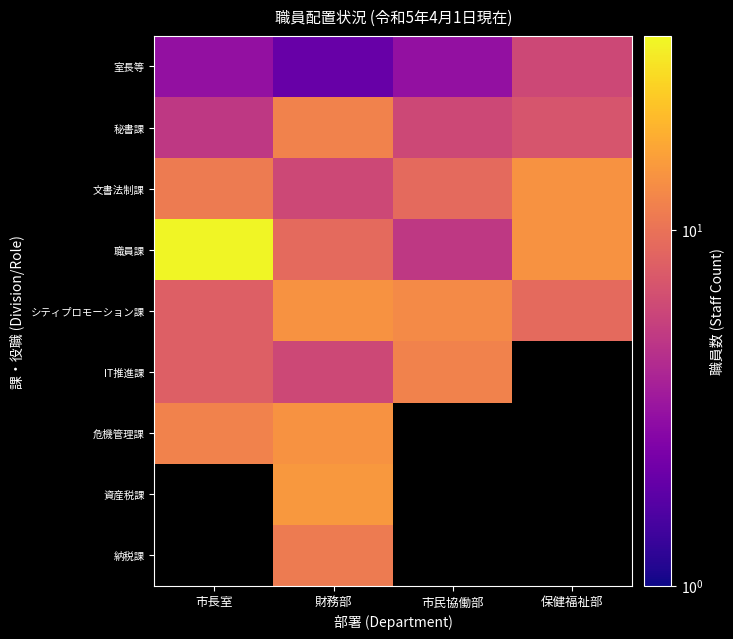

What is the spread (max minus min) of values at 財務部?

13.0